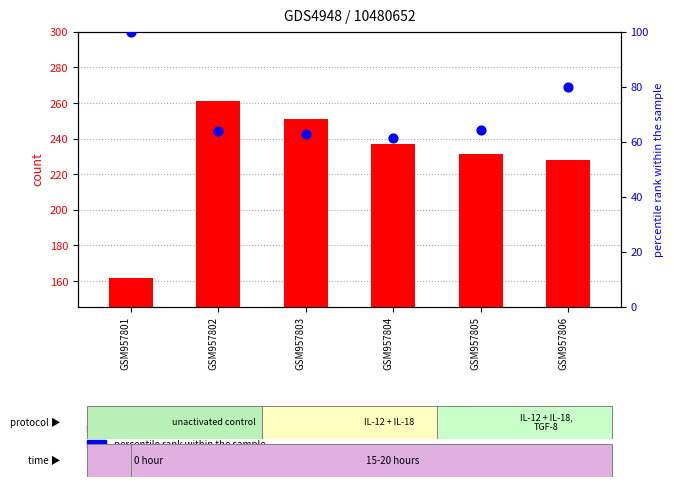

What is the total value across all series at GSM957804?

298.2